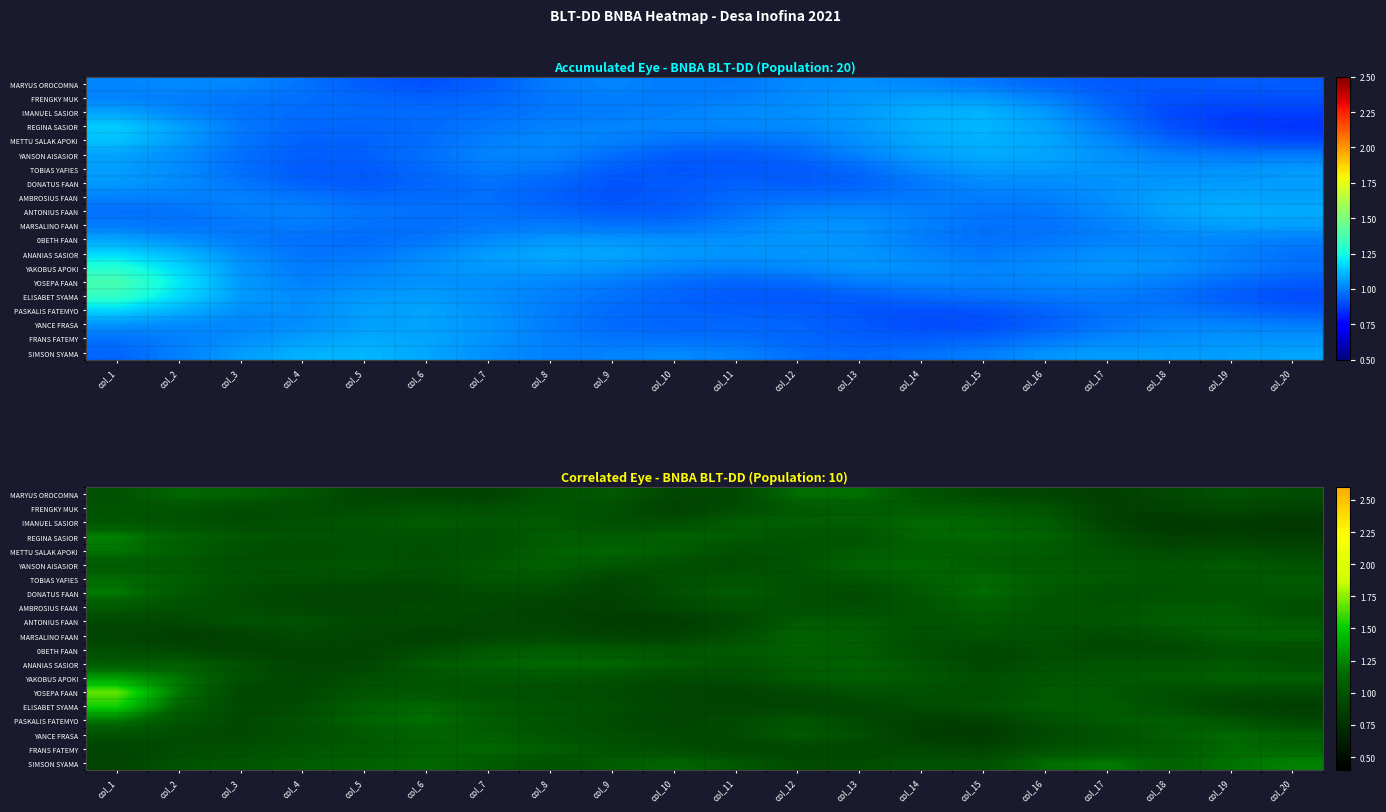

Which series has the largest total across all categories?

SIMSON SYAMA